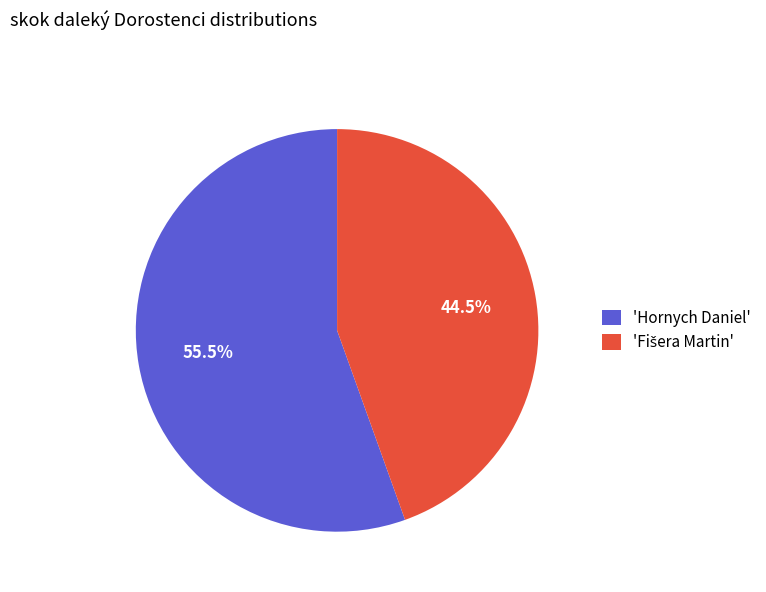

Count the number of slices in the pie.

2